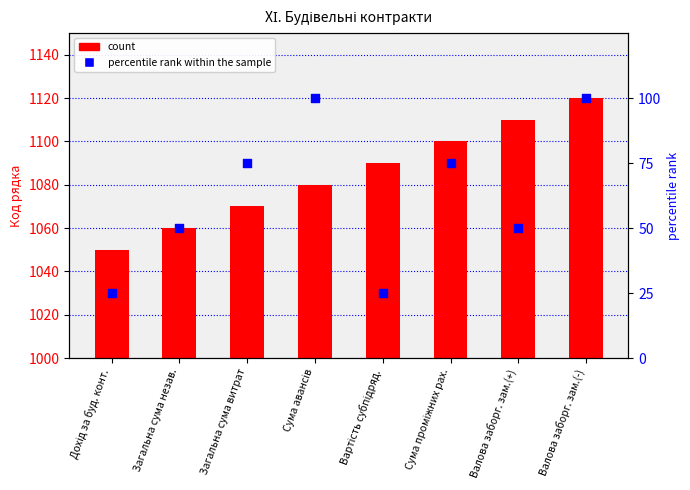

What is the total value across all series at Сума проміжних рах.?

1175